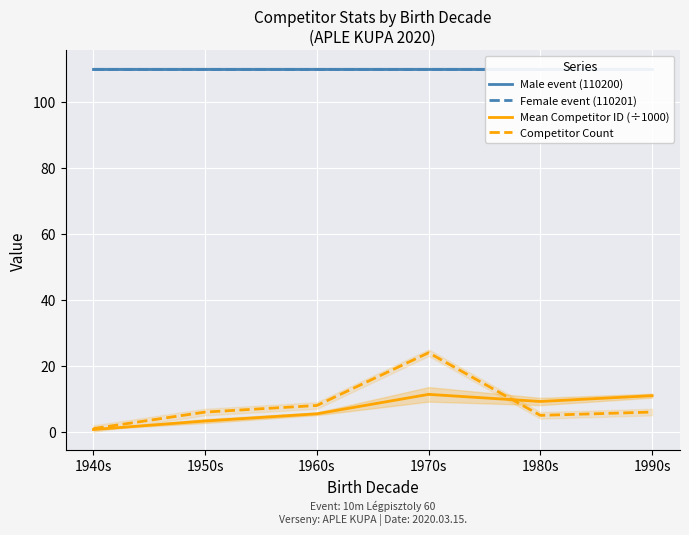

What value does the Mean Competitor ID (÷1000) series have at 1990s?

11.0